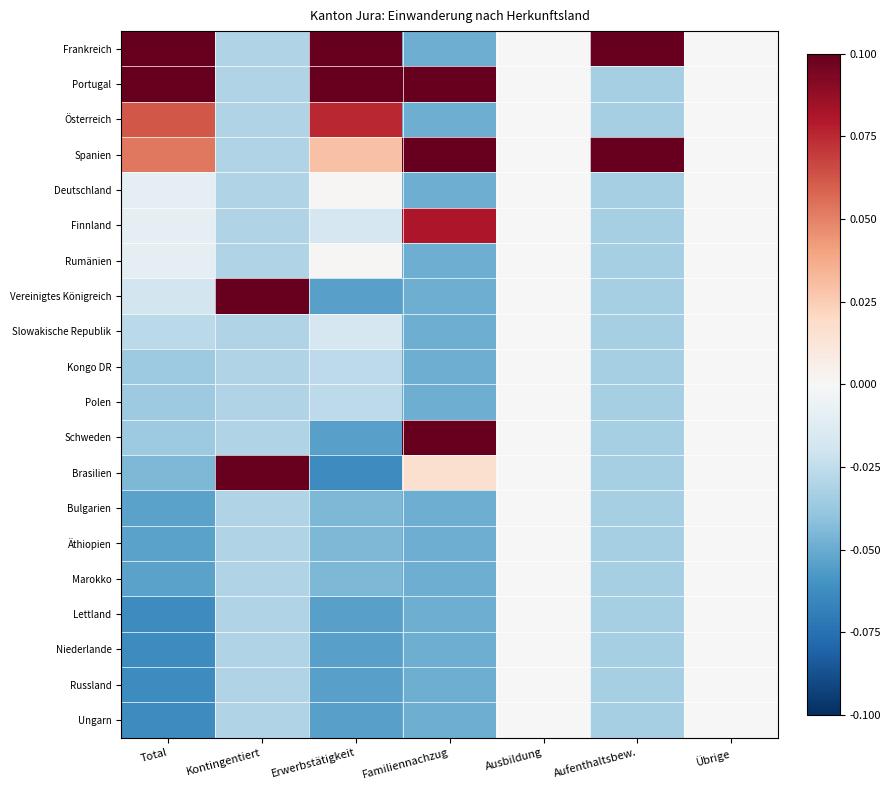

At how many categories does at least one series exceed 0?

5